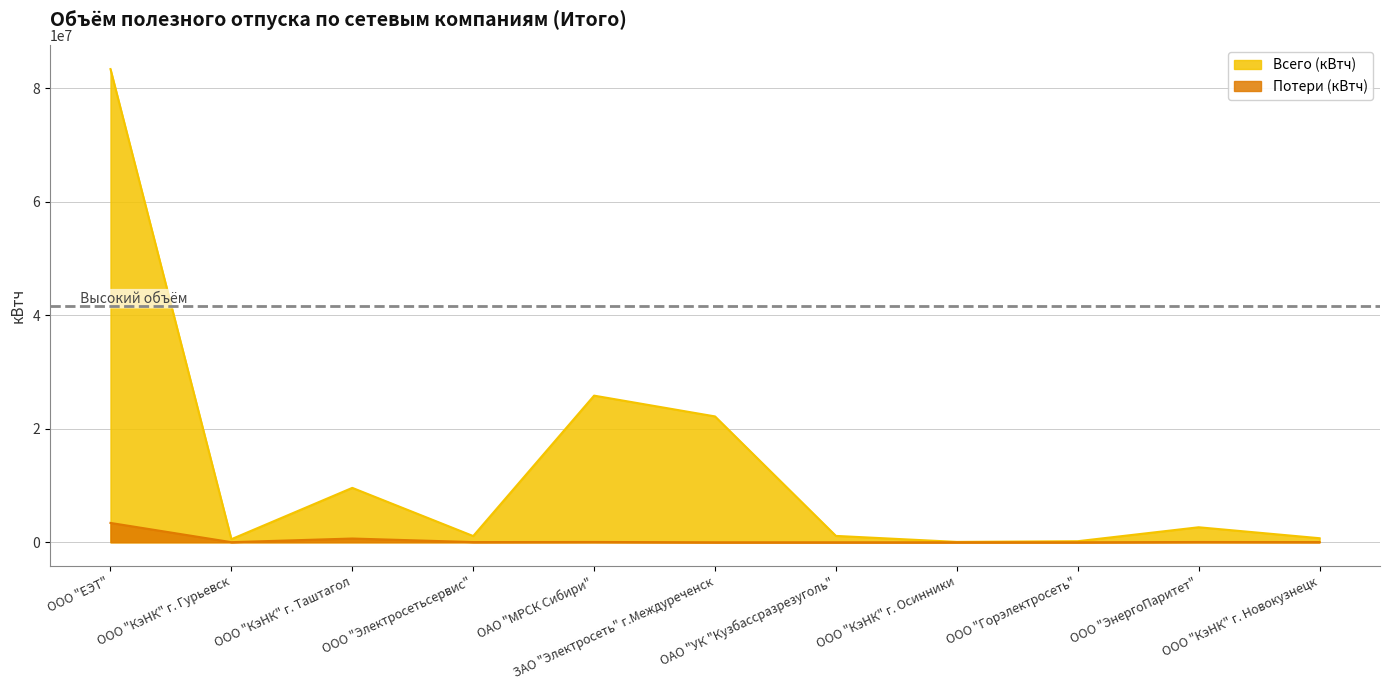

What are all the series names shown in the legend?

Всего (кВтч), Потери (кВтч)